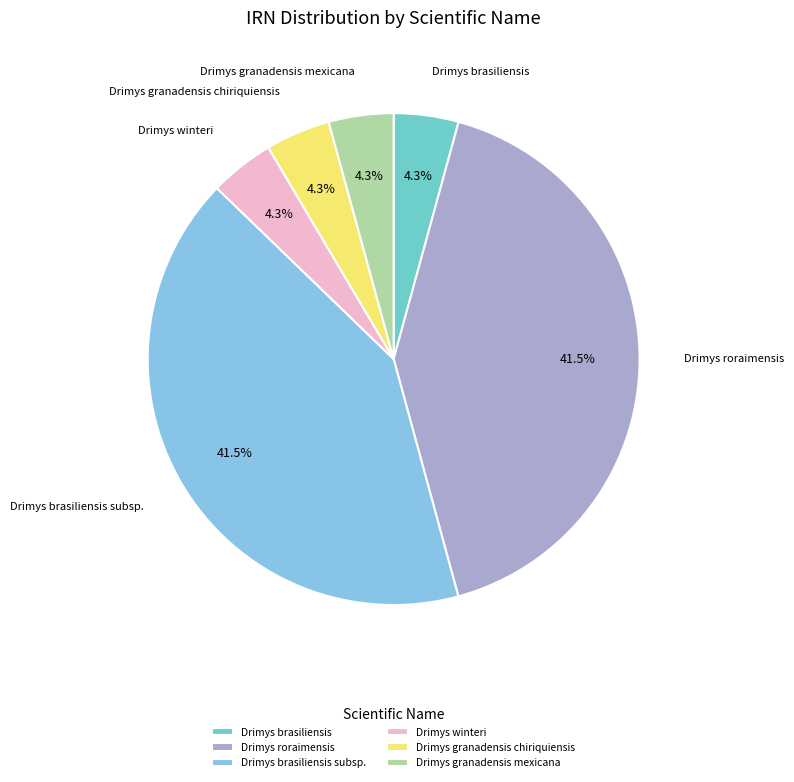

What portion of the pie excludes Drimys brasiliensis?

95.7%